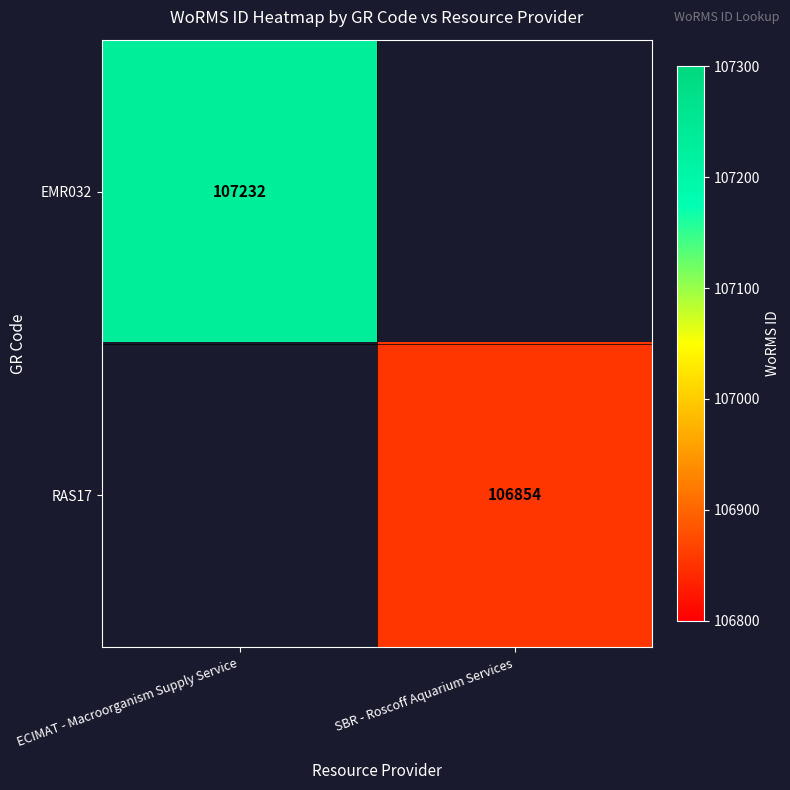

The EMR032 series shows 160200 at ECIMAT - Macroorganism Supply Service. True or false?

False